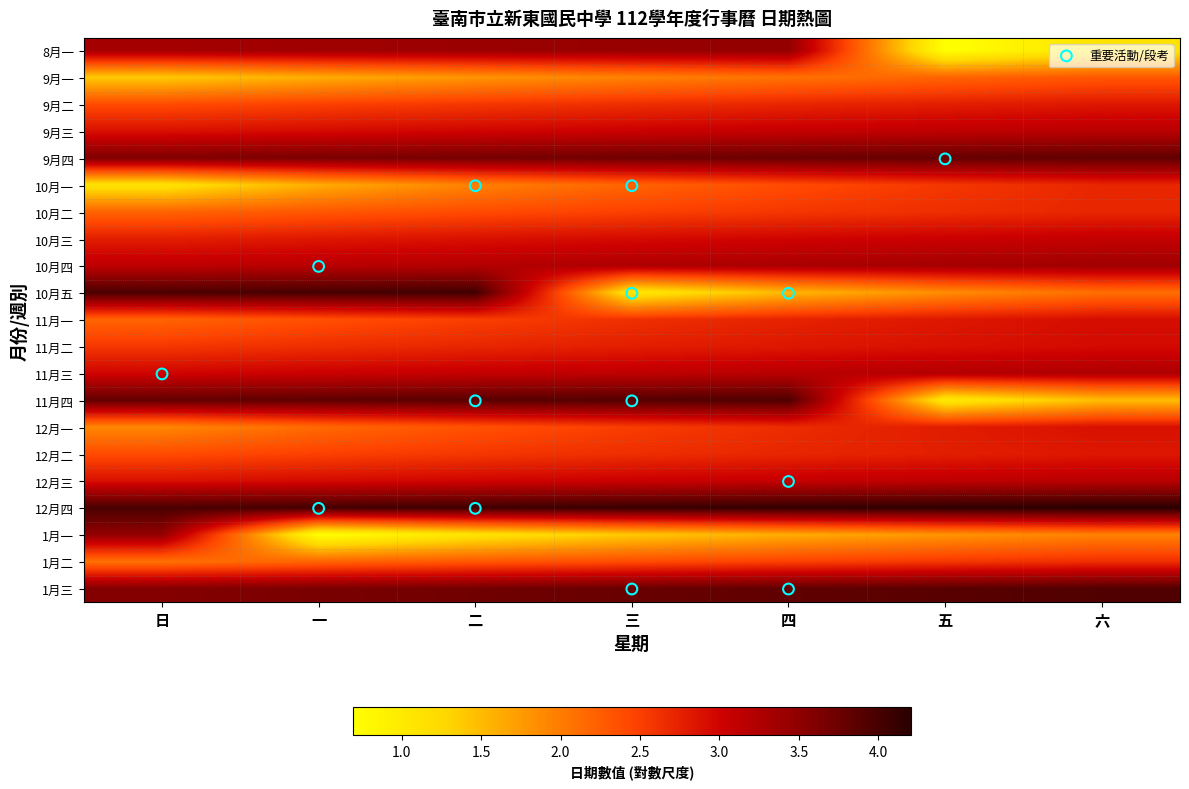

At 六, list the series in order from smallest to largest.

8月一, 11月四, 1月一, 10月五, 9月一, 1月二, 10月一, 10月二, 9月二, 12月二, 12月一, 11月一, 11月二, 10月三, 9月三, 12月三, 11月三, 10月四, 9月四, 1月三, 12月四